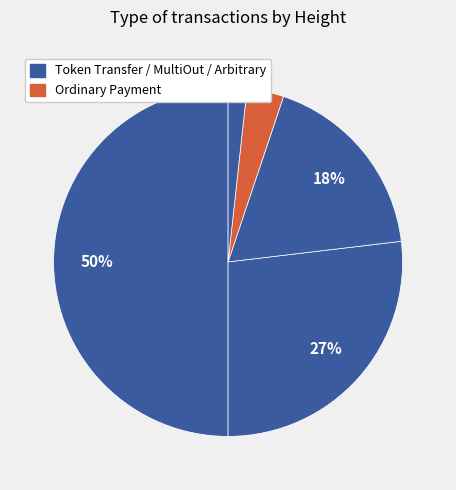

How many slices are in this pie chart?

5